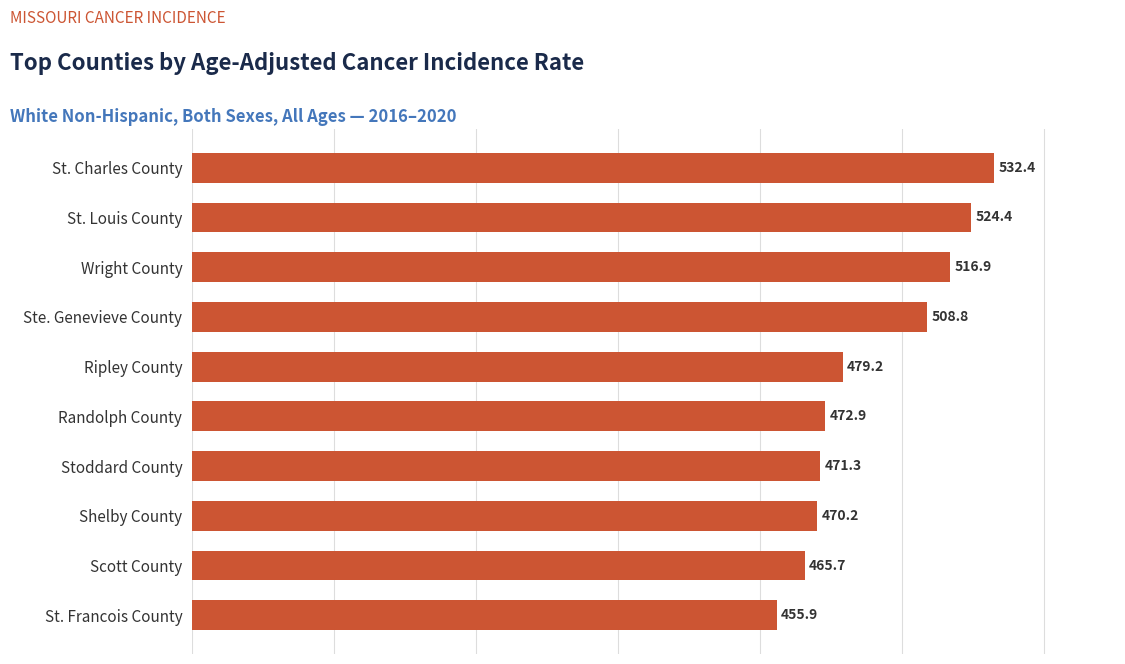

Approximately how many times larger is the value at Scott County compared to St. Francois County?

1.0